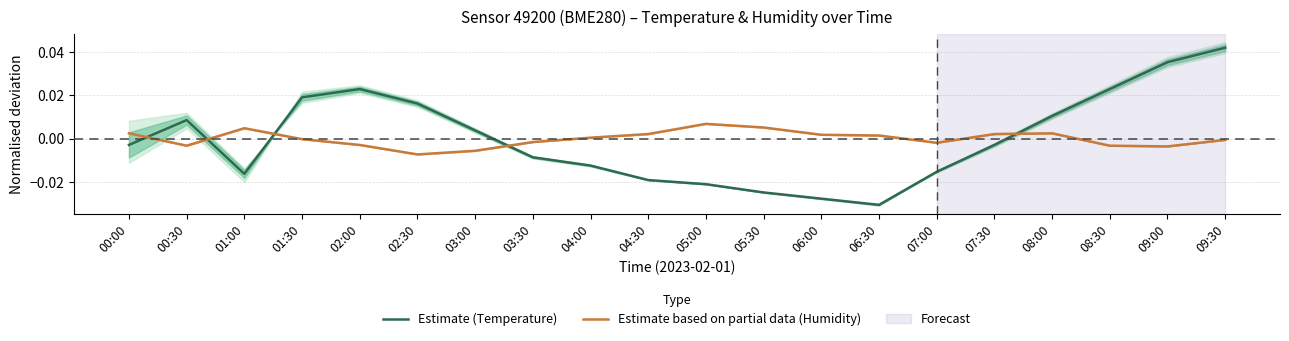

How many distinct data groups are displayed?

2